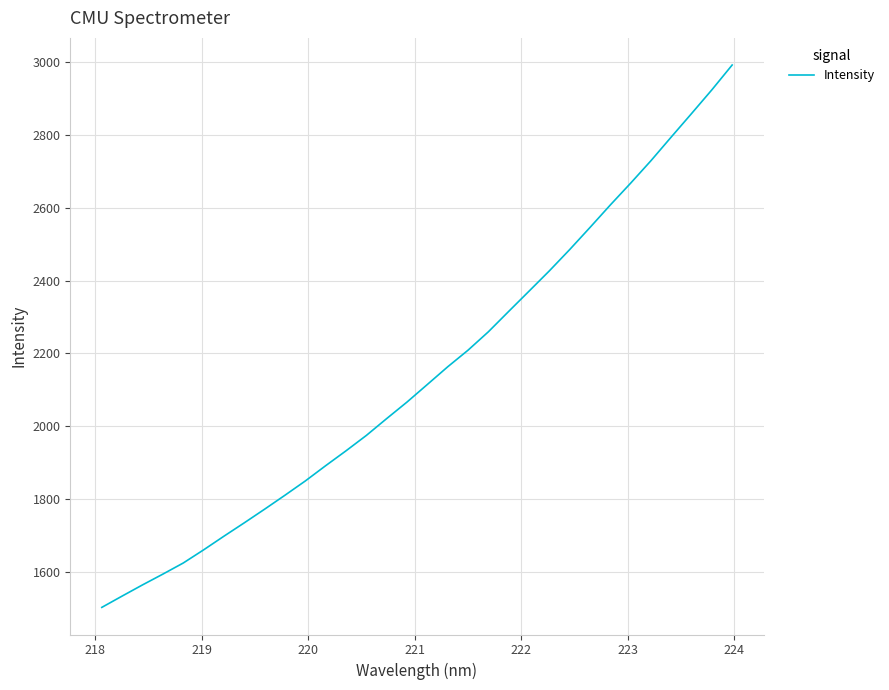

What is the minimum value shown in the chart?

1501.8